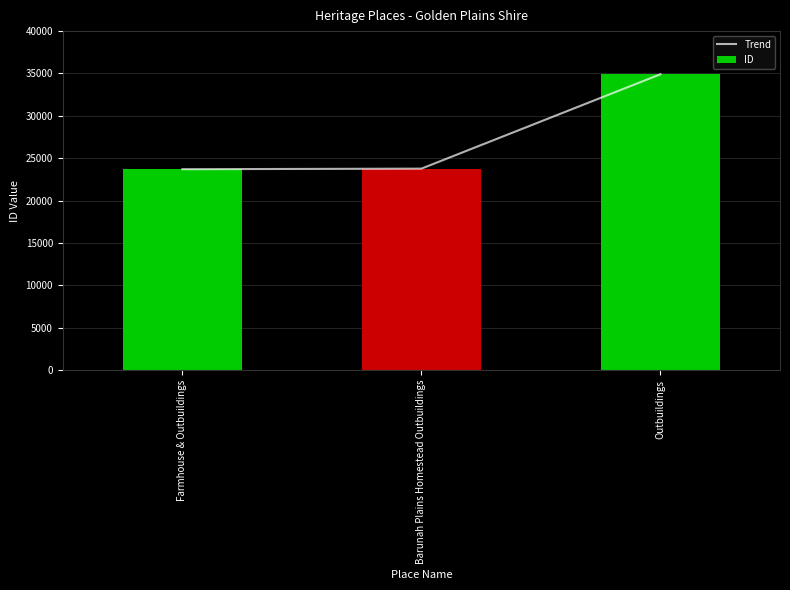

Reading left to right, list all the values displayed in this chart.

Trend: Farmhouse & Outbuildings=23705	Barunah Plains Homestead Outbuildings=23771	Outbuildings=34909
ID: Farmhouse & Outbuildings=23705	Barunah Plains Homestead Outbuildings=23771	Outbuildings=34909